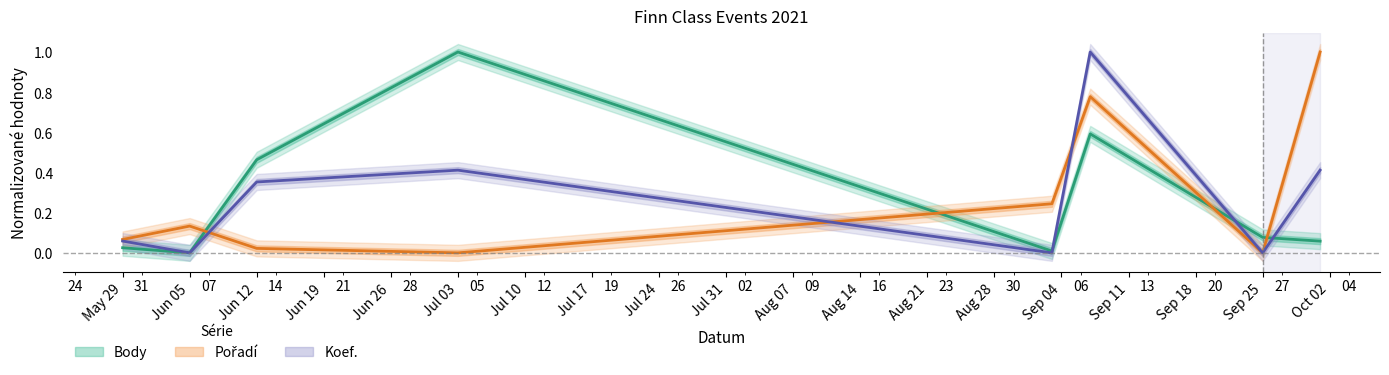

Reading left to right, extract all data points from this chart.

Body: 0.0	0.0	0.5	1.0	0.0	0.6	0.1	0.1
Pořadí: 0.1	0.1	0.0	0.0	0.2	0.8	0.0	1.0
Koef.: 0.1	0.0	0.4	0.4	0.0	1.0	0.0	0.4